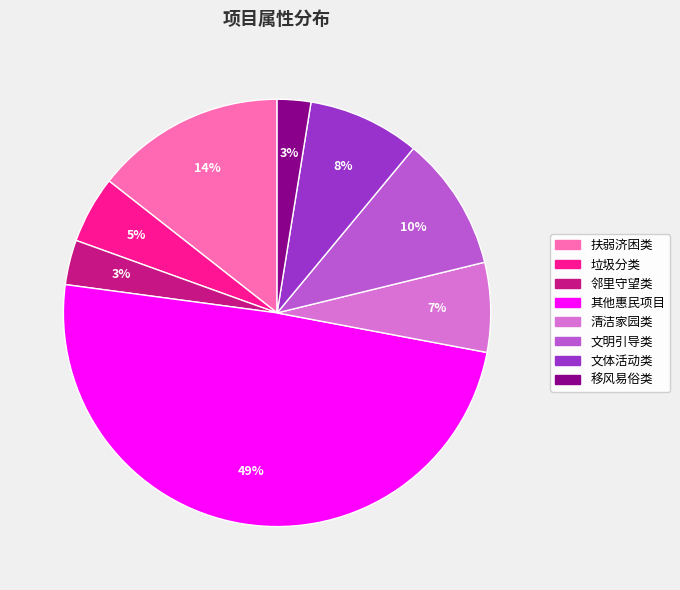

Combined, do 清洁家园类 and 其他惠民项目 account for over 50%?

Yes